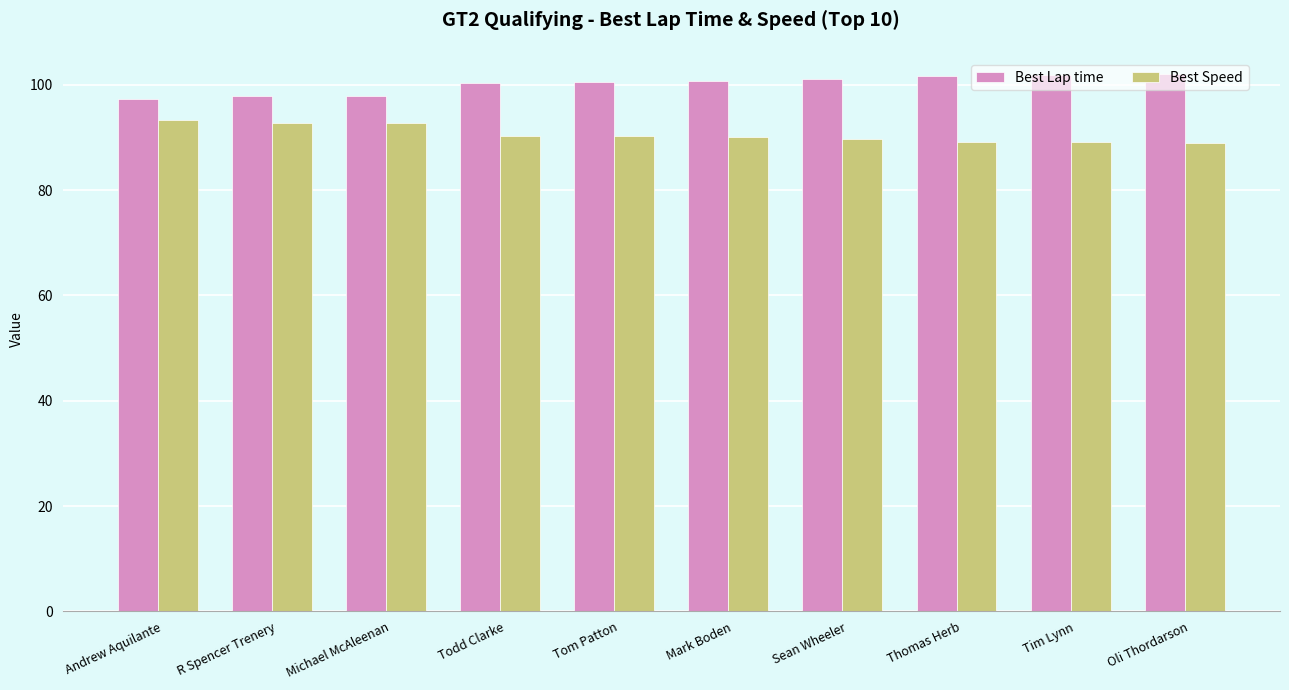

What position from the left is Todd Clarke?

4